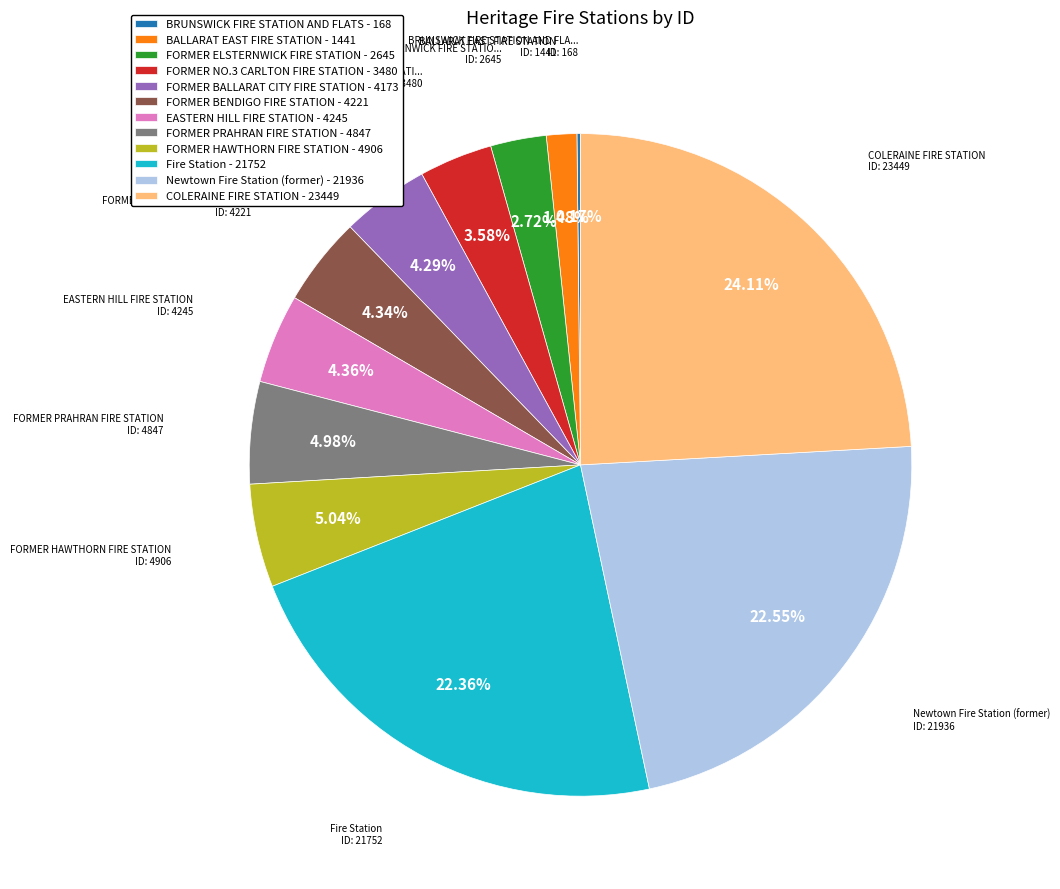

Do FORMER PRAHRAN FIRE STATION and FORMER BALLARAT CITY FIRE STATION together represent more than half of the pie?

No